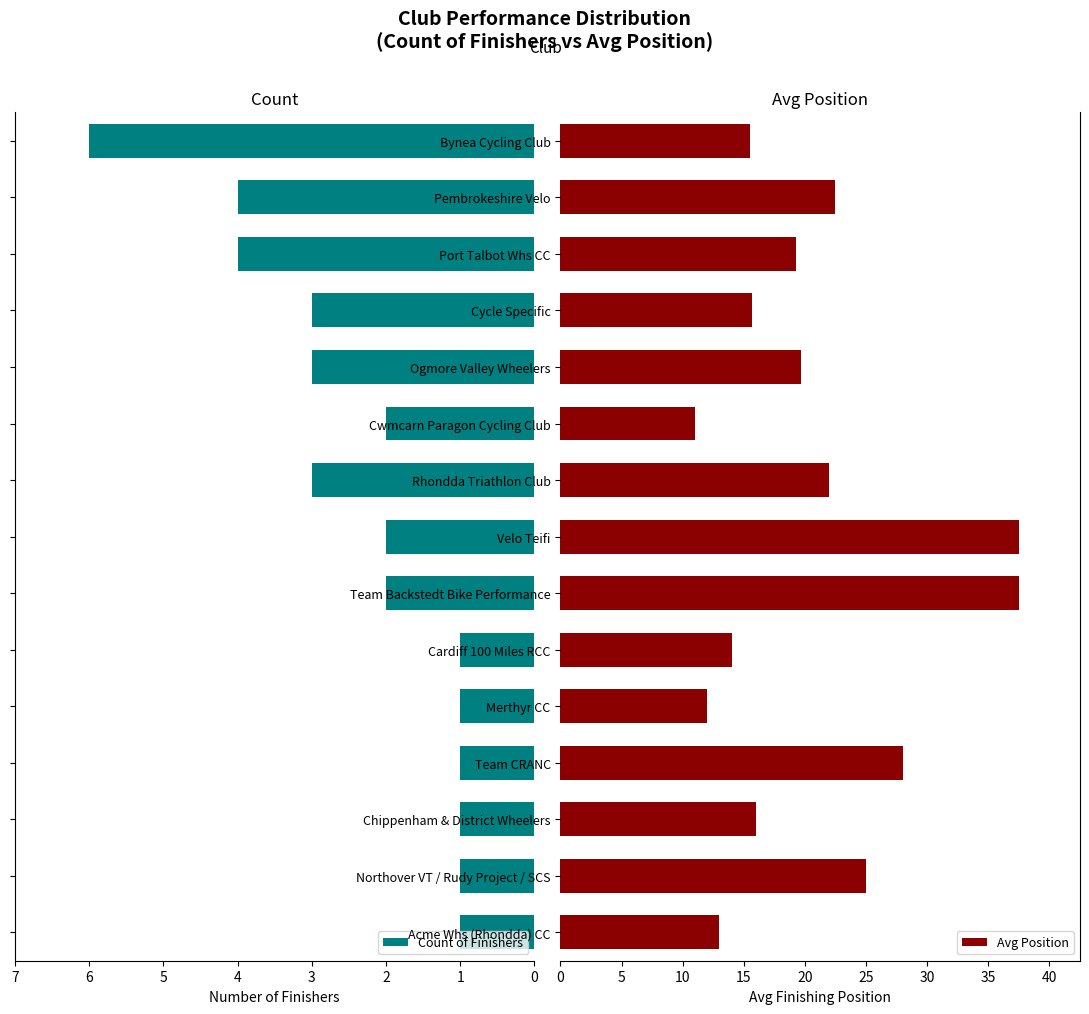

What is the minimum value shown in the chart?

1.0